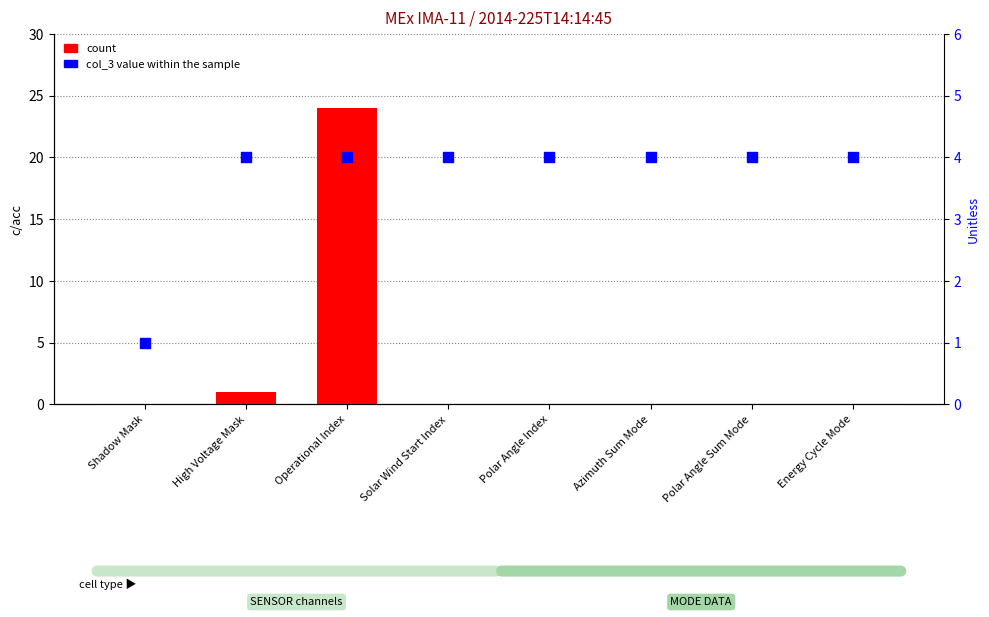

Is the value of col_3 value within the sample at Operational Index greater than the value of count at Azimuth Sum Mode?

Yes